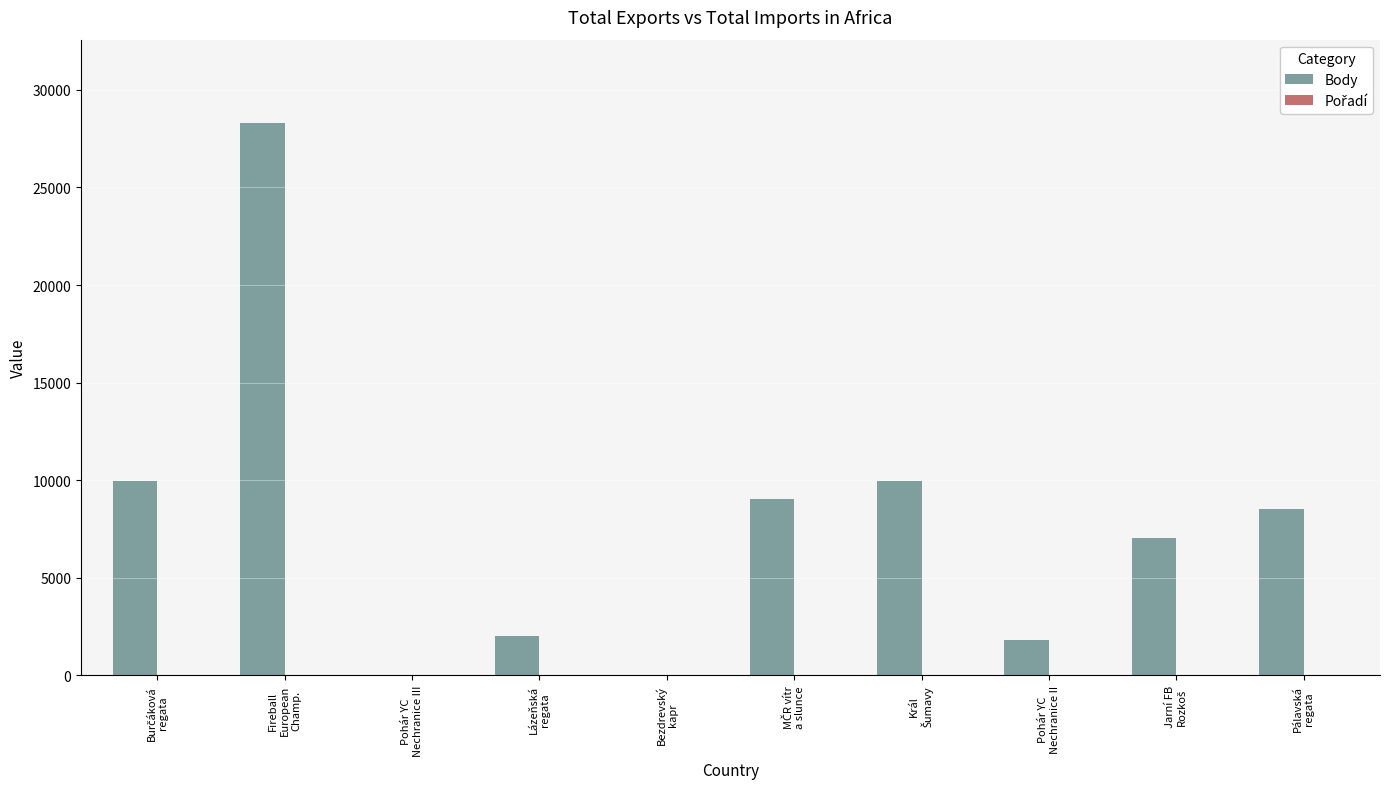

Which series has the largest total across all categories?

Body